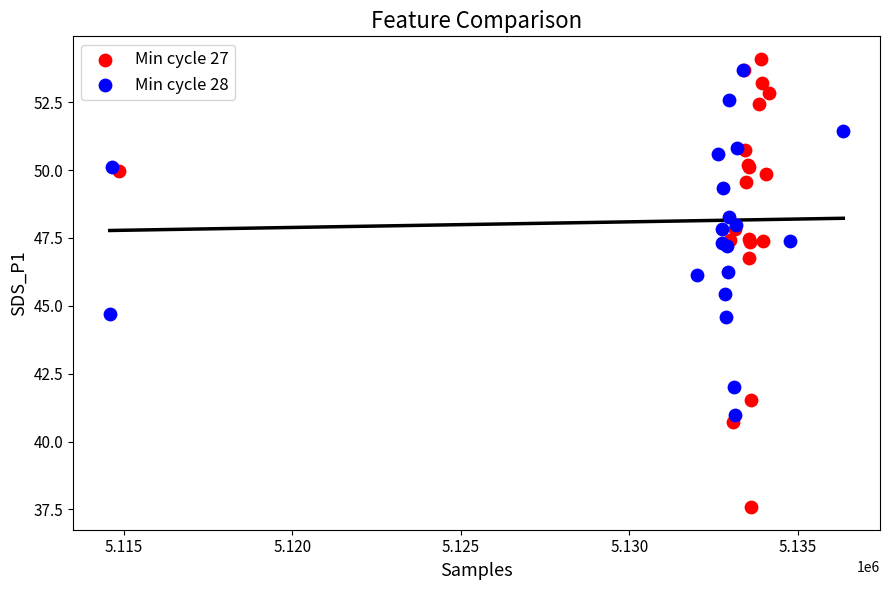

Which series reaches the maximum Y coordinate?

Min cycle 27